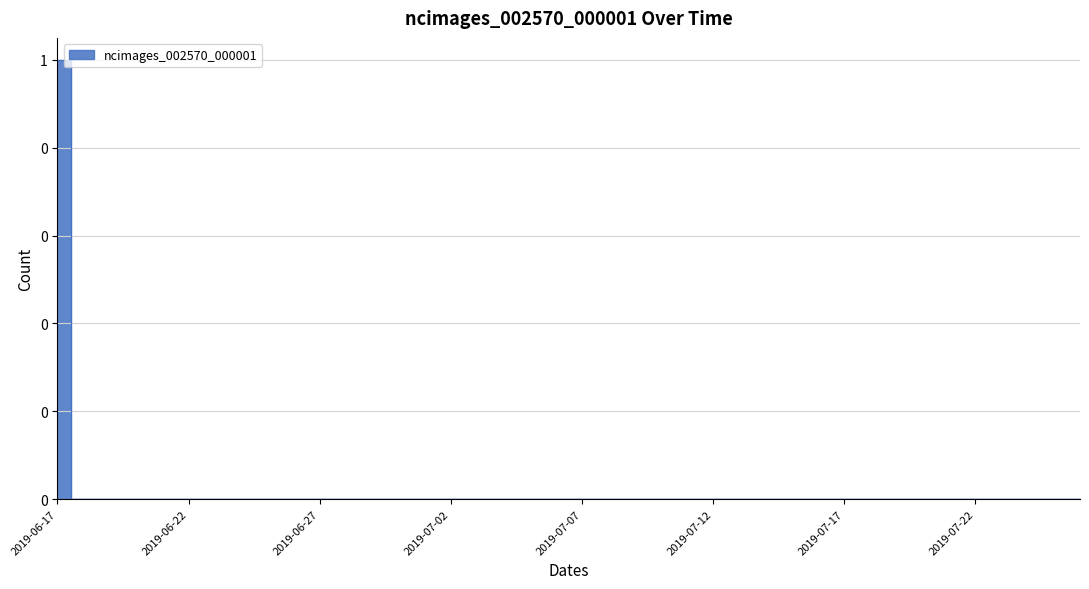

True or false: the data has more than 1 interior local peaks.

False